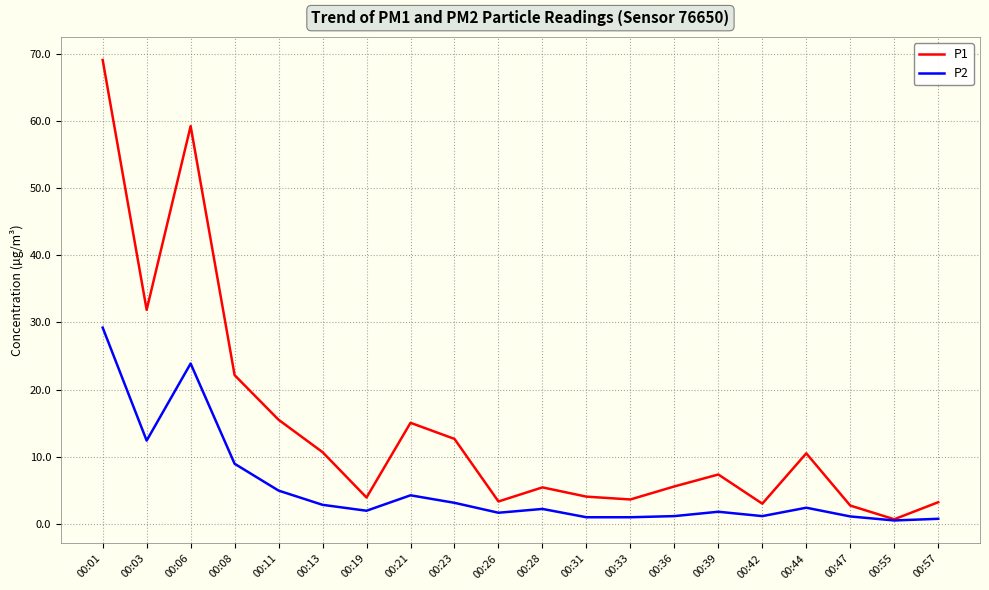

Which series has the widest spread of values?

P1